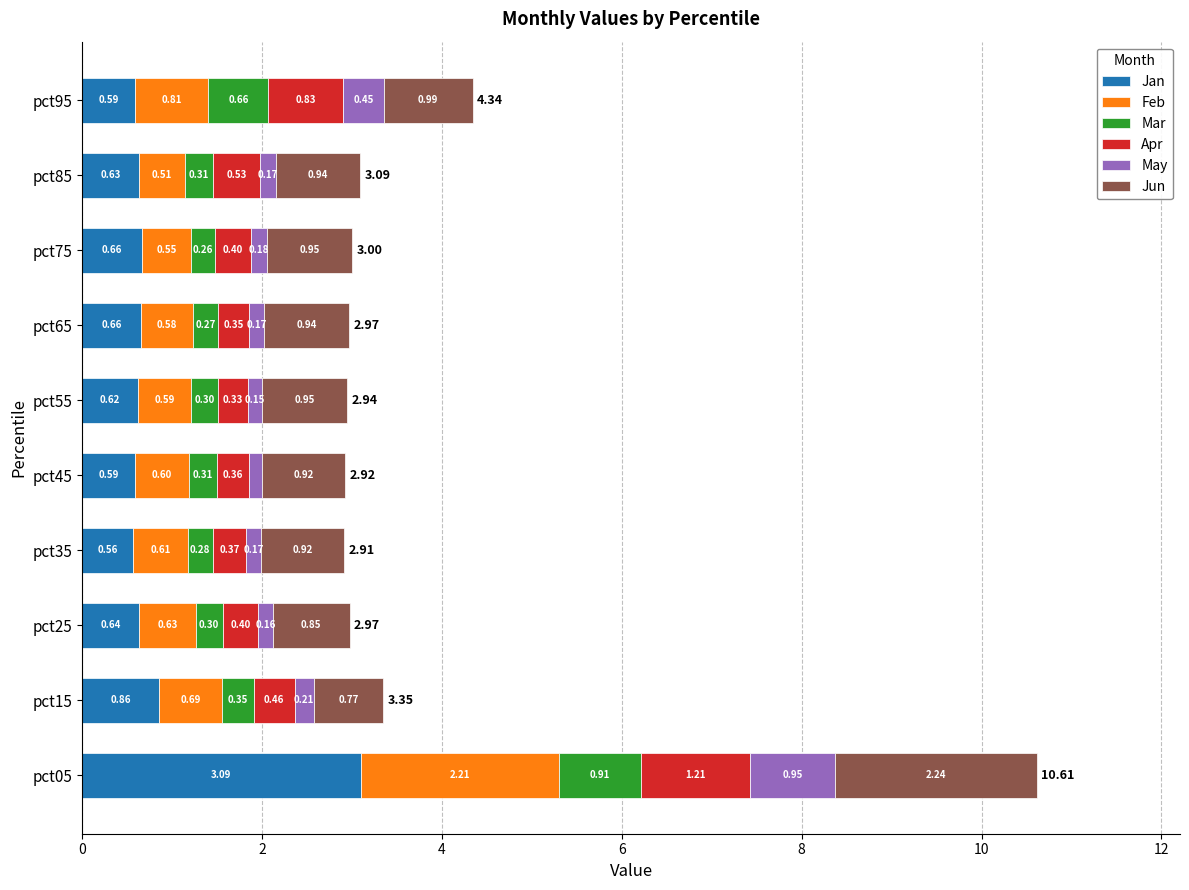

What is the sum of all Jan values?

8.9